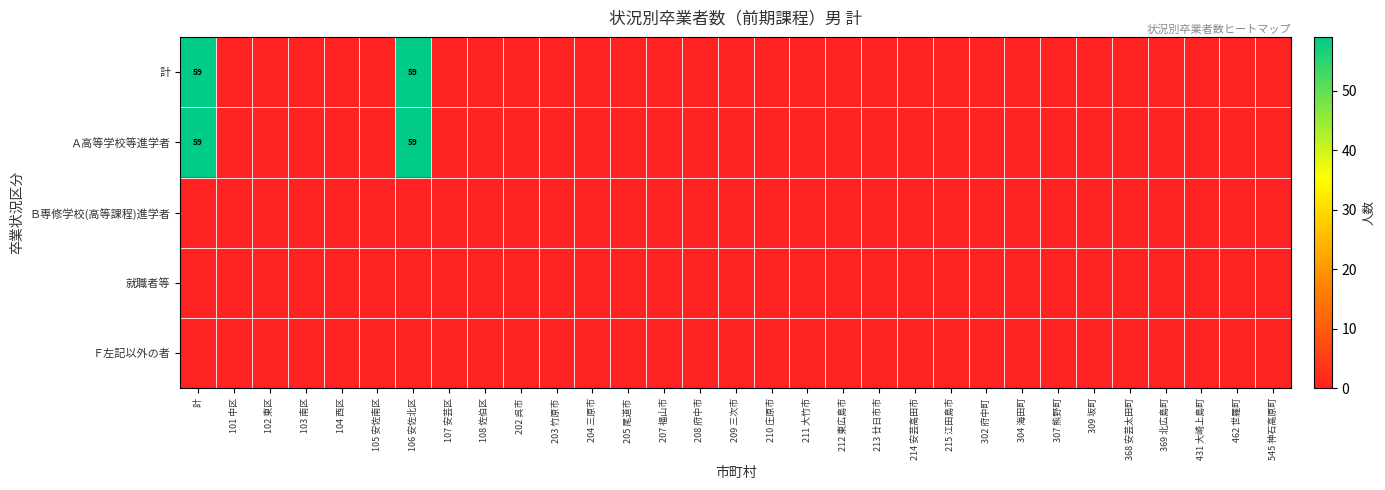

True or false: Ａ高等学校等進学者 has a value of -23 at 202 呉市.

False